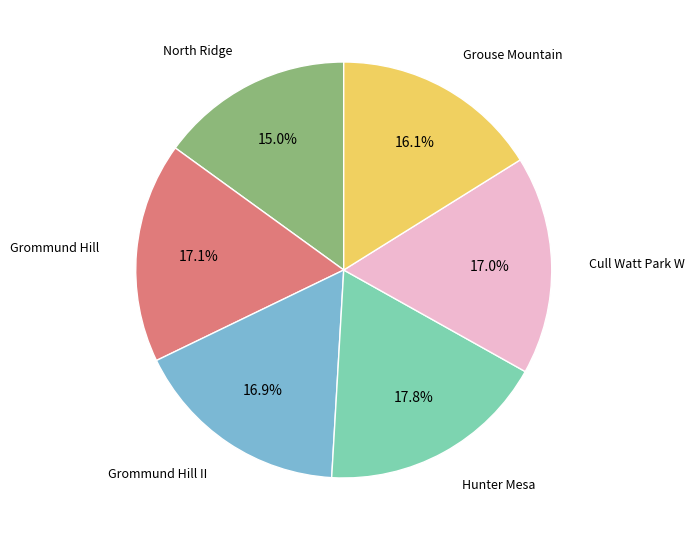

How many segments does this pie chart have?

6